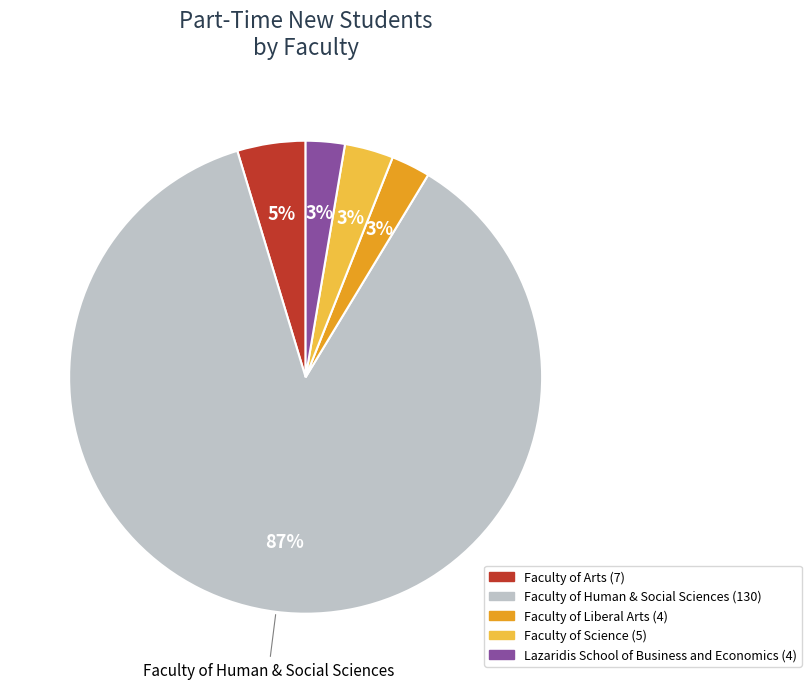

Does any single category account for the majority?

Yes